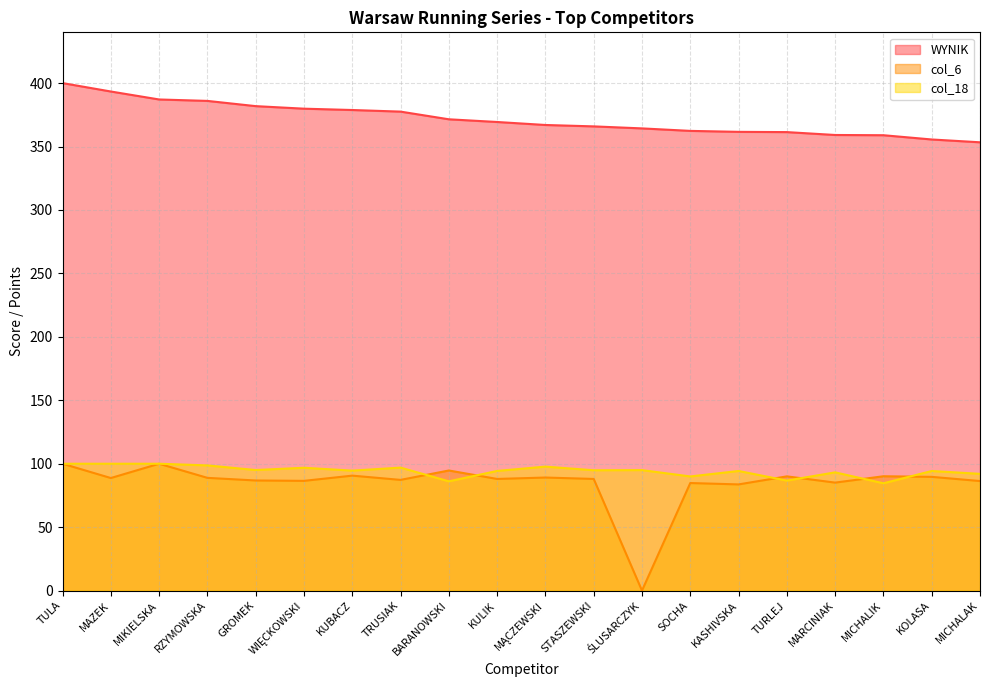

What is the value of the col_18 point at the 16th from the left?

86.7